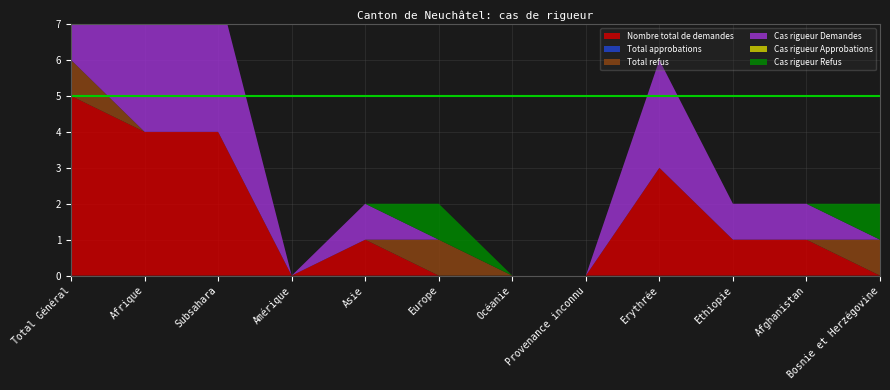

Reading left to right, extract all data points from this chart.

Nombre total de demandes: Total Général=5	Afrique=4	Subsahara=4	Amérique=0	Asie=1	Europe=0	Océanie=0	Provenance inconnu=0	Erythrée=3	Ethiopie=1	Afghanistan=1	Bosnie et Herzégovine=0
Total approbations: Total Général=0	Afrique=0	Subsahara=0	Amérique=0	Asie=0	Europe=0	Océanie=0	Provenance inconnu=0	Erythrée=0	Ethiopie=0	Afghanistan=0	Bosnie et Herzégovine=0
Total refus: Total Général=1	Afrique=0	Subsahara=0	Amérique=0	Asie=0	Europe=1	Océanie=0	Provenance inconnu=0	Erythrée=0	Ethiopie=0	Afghanistan=0	Bosnie et Herzégovine=1
Cas rigueur Demandes: Total Général=5	Afrique=4	Subsahara=4	Amérique=0	Asie=1	Europe=0	Océanie=0	Provenance inconnu=0	Erythrée=3	Ethiopie=1	Afghanistan=1	Bosnie et Herzégovine=0
Cas rigueur Approbations: Total Général=0	Afrique=0	Subsahara=0	Amérique=0	Asie=0	Europe=0	Océanie=0	Provenance inconnu=0	Erythrée=0	Ethiopie=0	Afghanistan=0	Bosnie et Herzégovine=0
Cas rigueur Refus: Total Général=1	Afrique=0	Subsahara=0	Amérique=0	Asie=0	Europe=1	Océanie=0	Provenance inconnu=0	Erythrée=0	Ethiopie=0	Afghanistan=0	Bosnie et Herzégovine=1